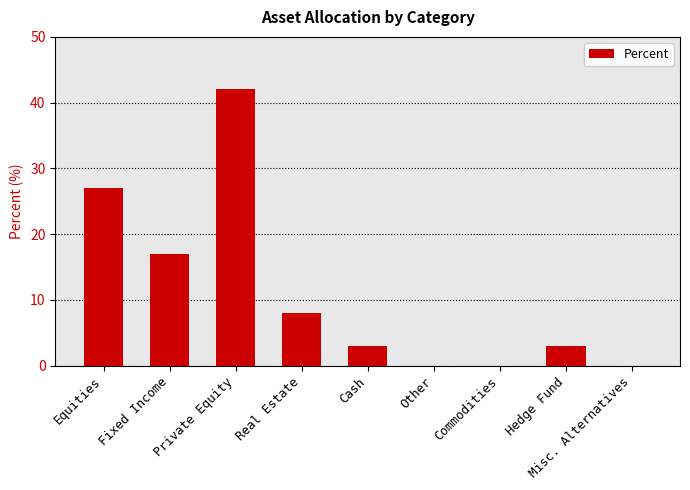

Reading right to left, what are all the values shown in this chart?

Misc. Alternatives=0	Hedge Fund=3	Commodities=0	Other=0	Cash=3	Real Estate=8	Private Equity=42	Fixed Income=17	Equities=27